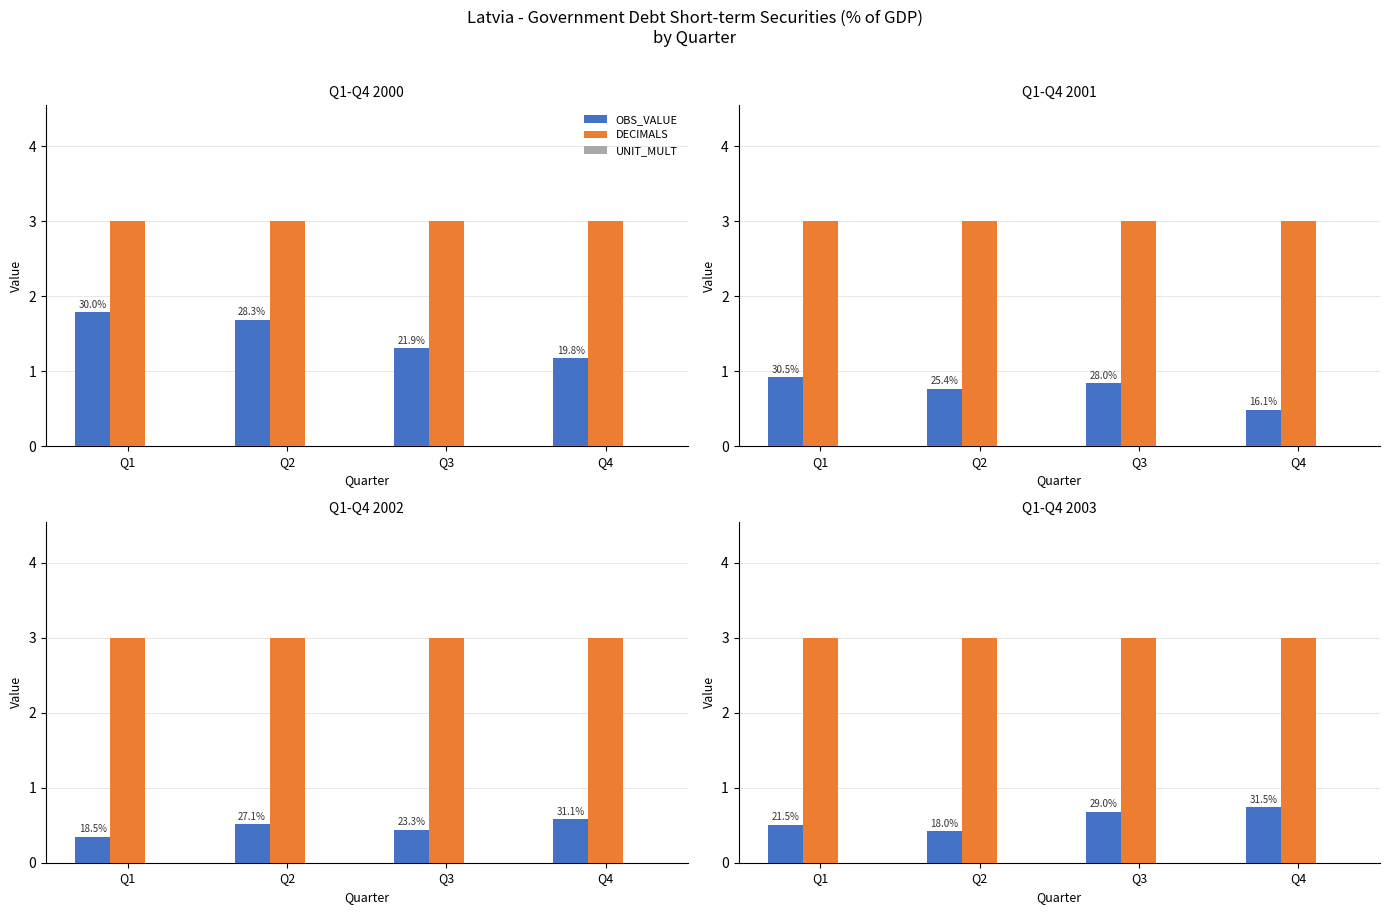

Does the chart contain any negative values?

No